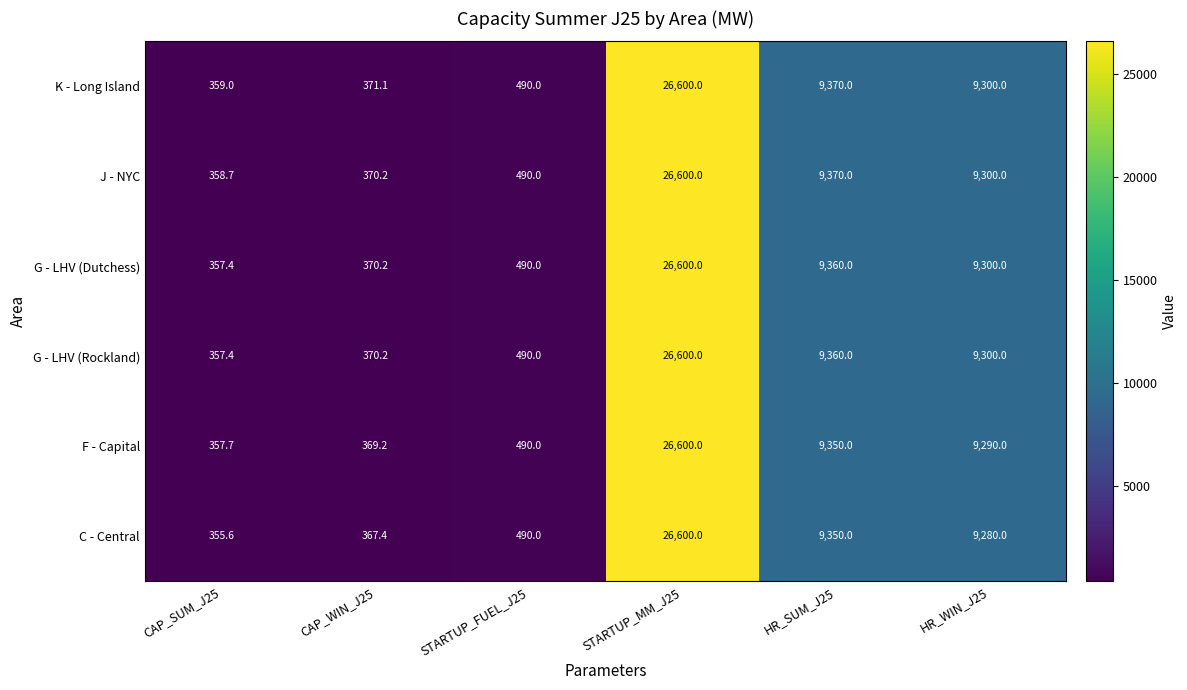

Rank the categories by K - Long Island value from highest to lowest.

STARTUP_MM_J25, HR_SUM_J25, HR_WIN_J25, STARTUP_FUEL_J25, CAP_WIN_J25, CAP_SUM_J25